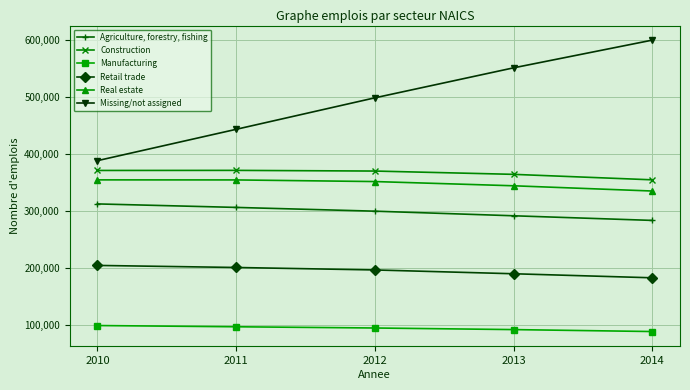

True or false: Retail trade and Manufacturing intersect in this chart.

False